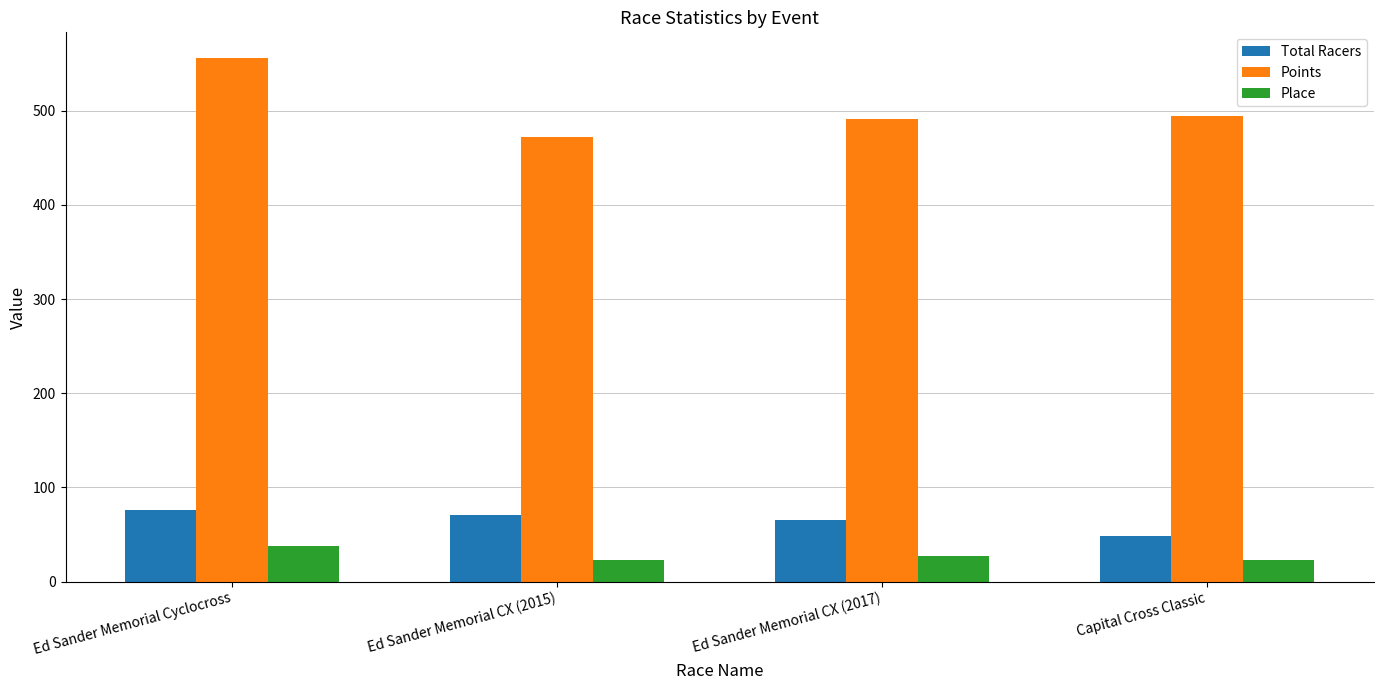

What is the value of the Total Racers bar at the 2nd from the left?

71.0